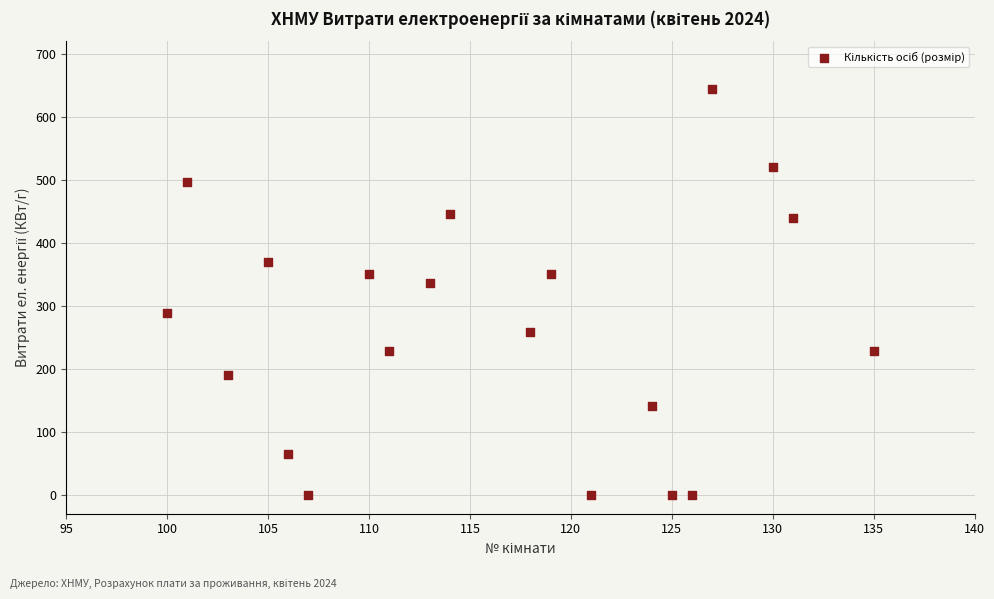

What Y value in the scatter plot is closest to 322?

336.0